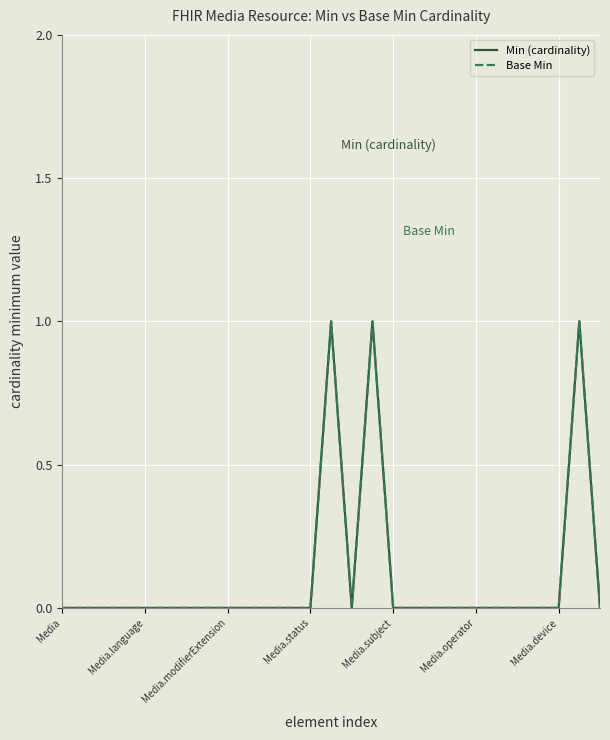

True or false: Min (cardinality) and Base Min cross at least once.

False